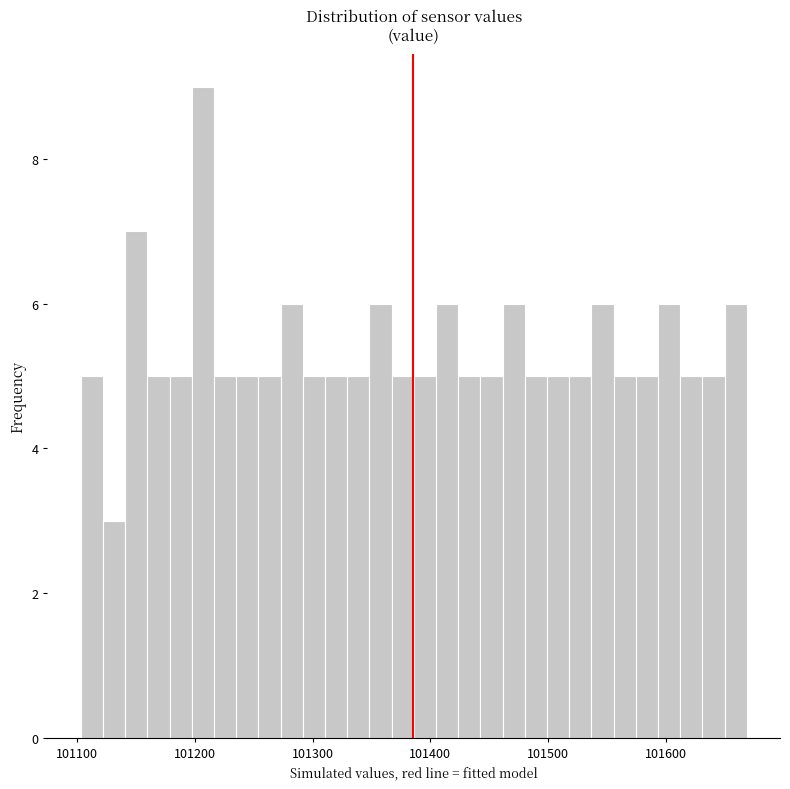

Around what value on the x-axis is the tallest bar? Give the approximate position of its centre, as read against the axis.

101210